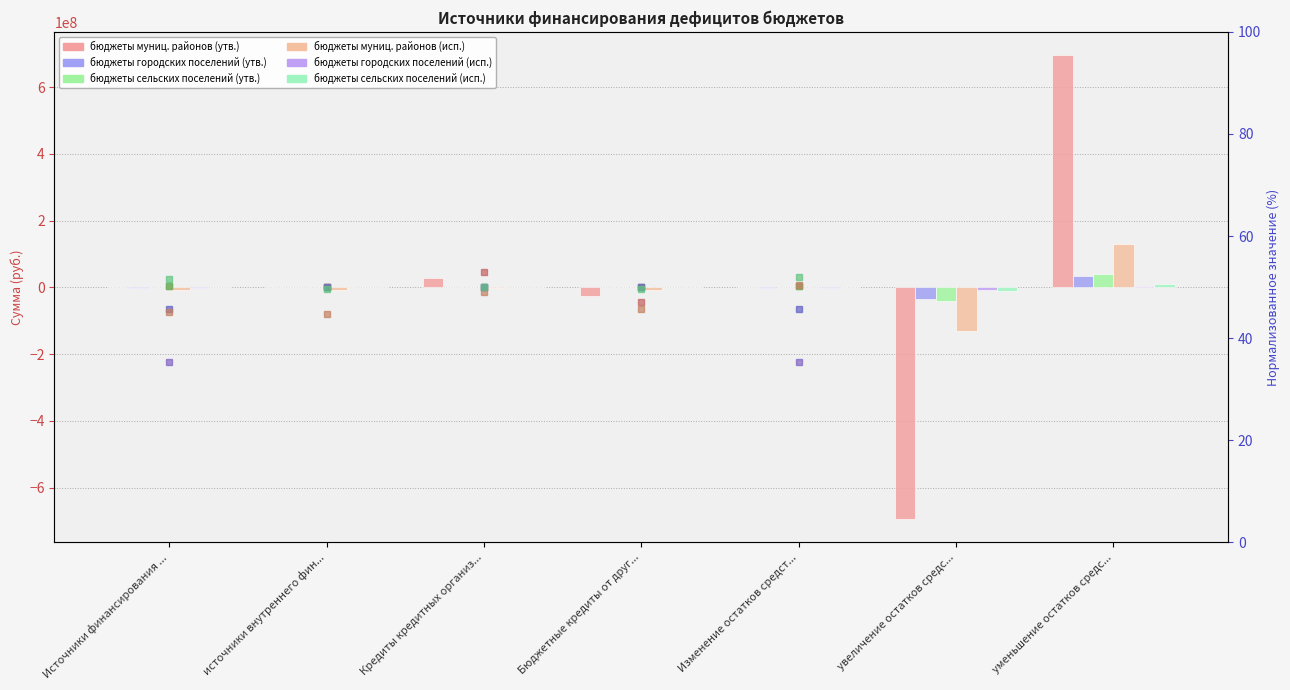

Rank the series at Бюджетные кредиты от друг... from highest to lowest value.

бюджеты городских поселений (утв.), бюджеты городских поселений (исп.), бюджеты муниц. районов (утв.), бюджеты сельских поселений (утв.), бюджеты сельских поселений (исп.), бюджеты муниц. районов (исп.)